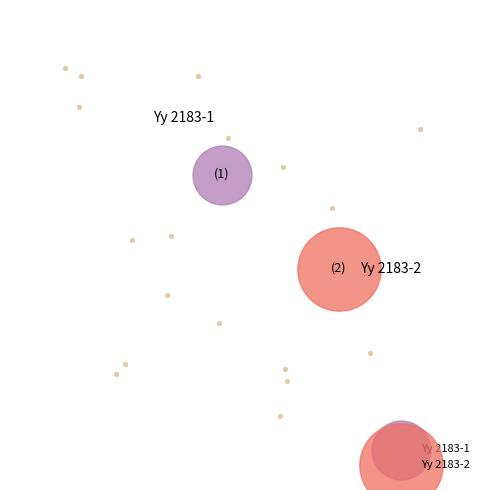

What is the total percentage of Yy 2183-2 and Yy 2183-1?

100.0%